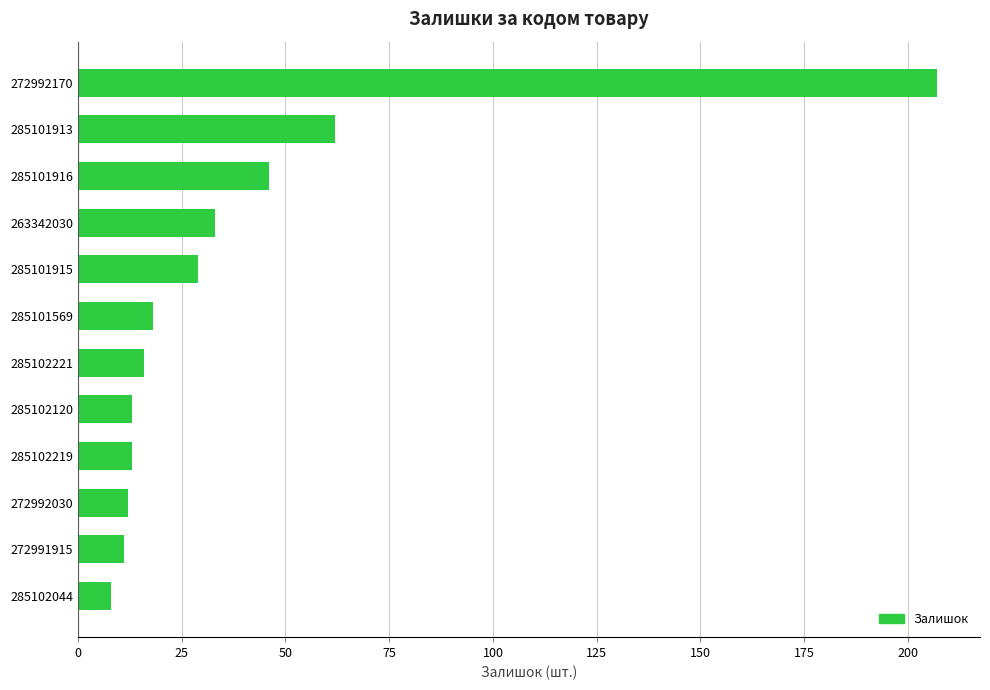

What is the maximum value shown in the chart?

207